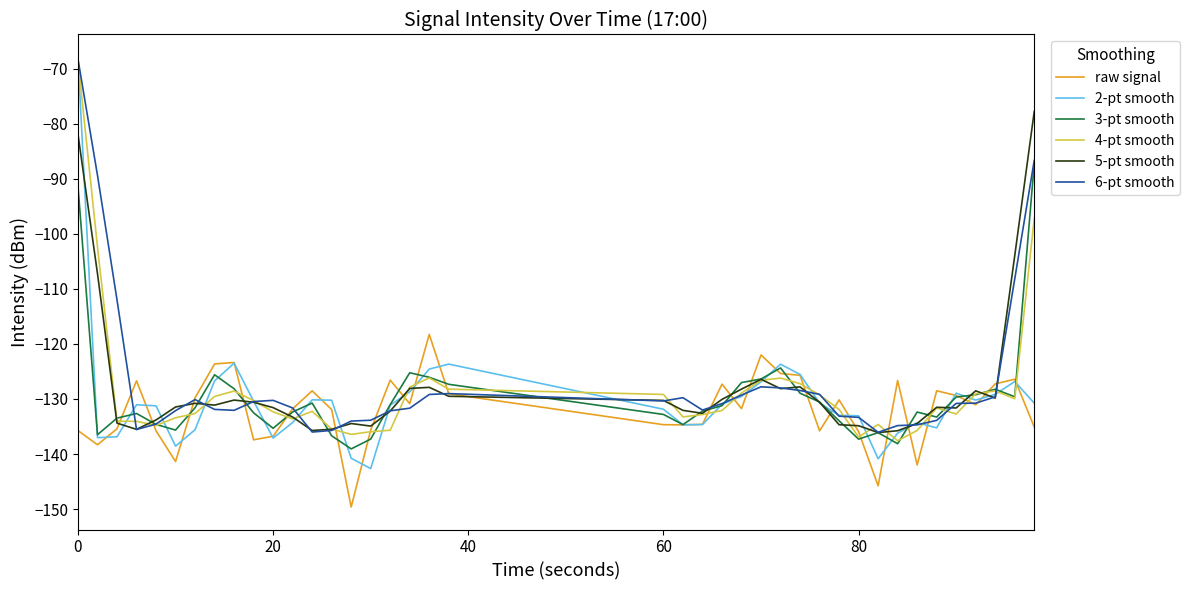

What is the smallest value displayed?

-149.6